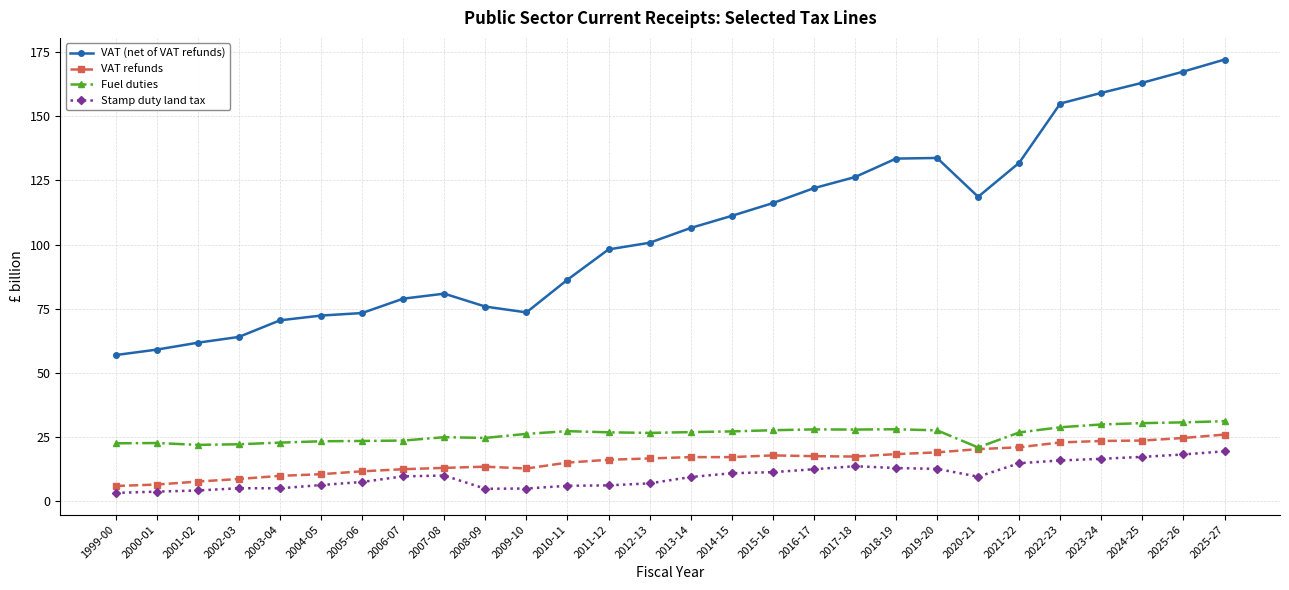

What is the label of the 3rd point from the right?

2024-25